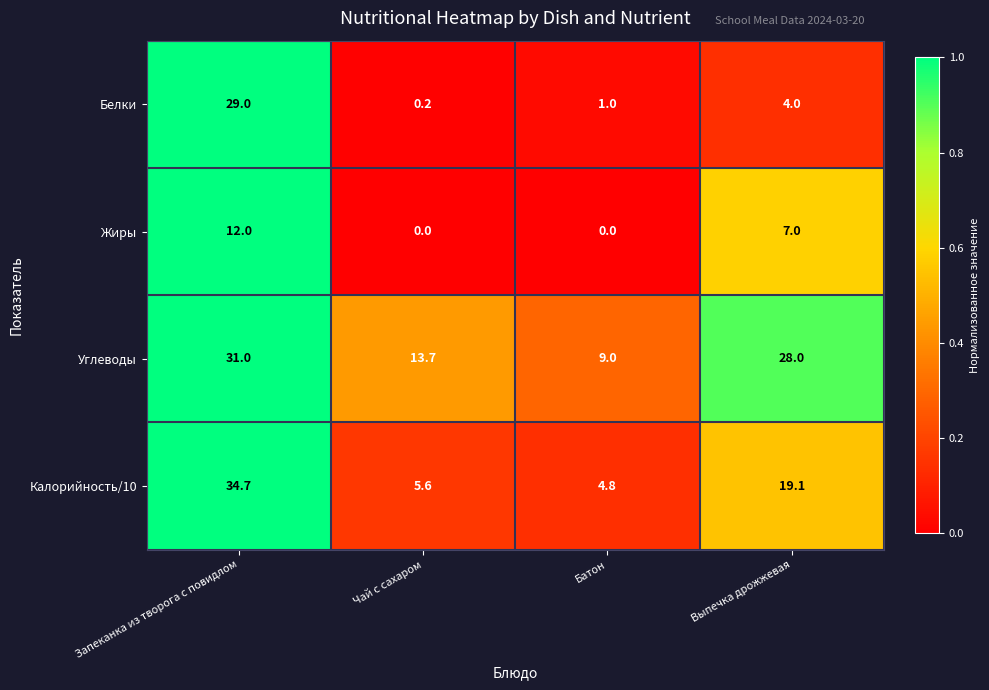

What is the total value across all series at Выпечка дрожжевая?

58.1